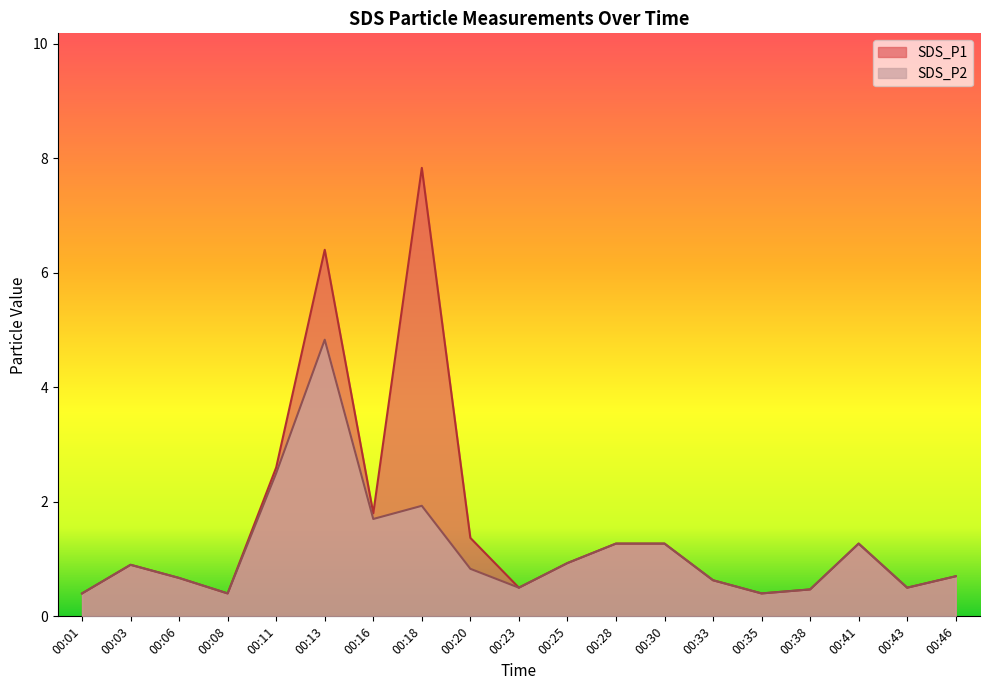

What is the average value of the SDS_P2 series?

1.2